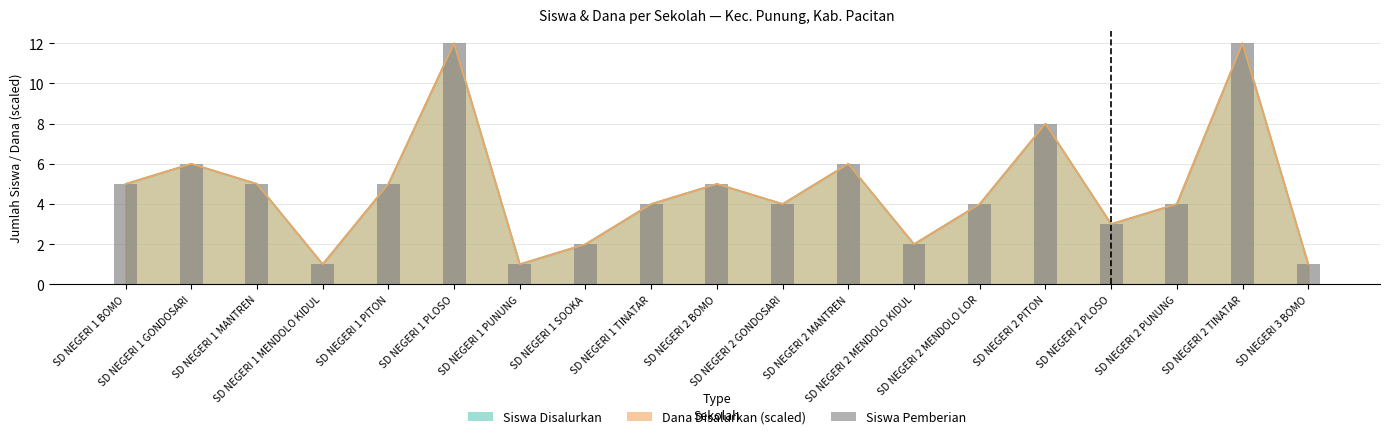

Which label corresponds to the largest value in the chart?

SD NEGERI 1 PLOSO